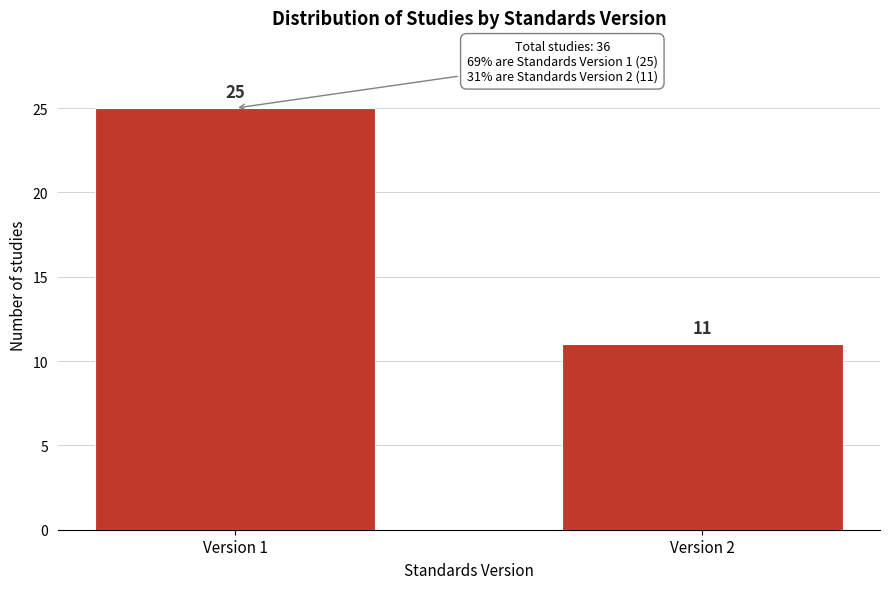

Reading right to left, extract all data points from this chart.

Version 2=11	Version 1=25